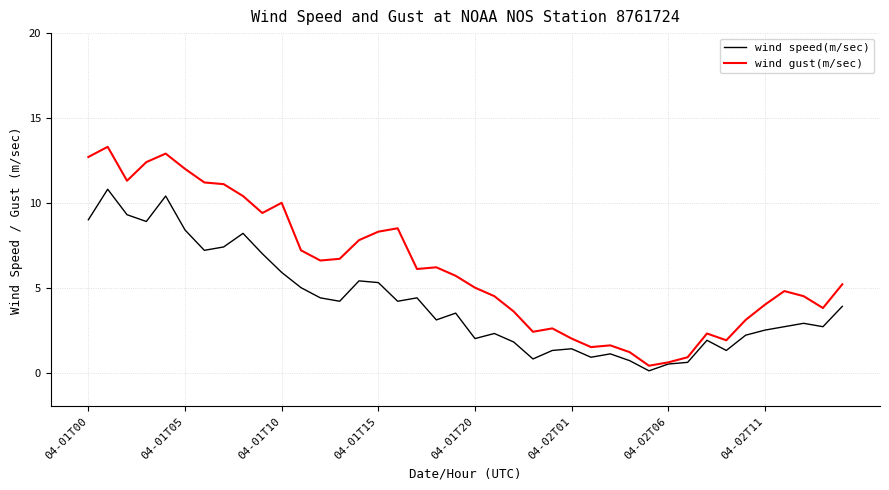

Which series has the widest spread of values?

wind gust(m/sec)